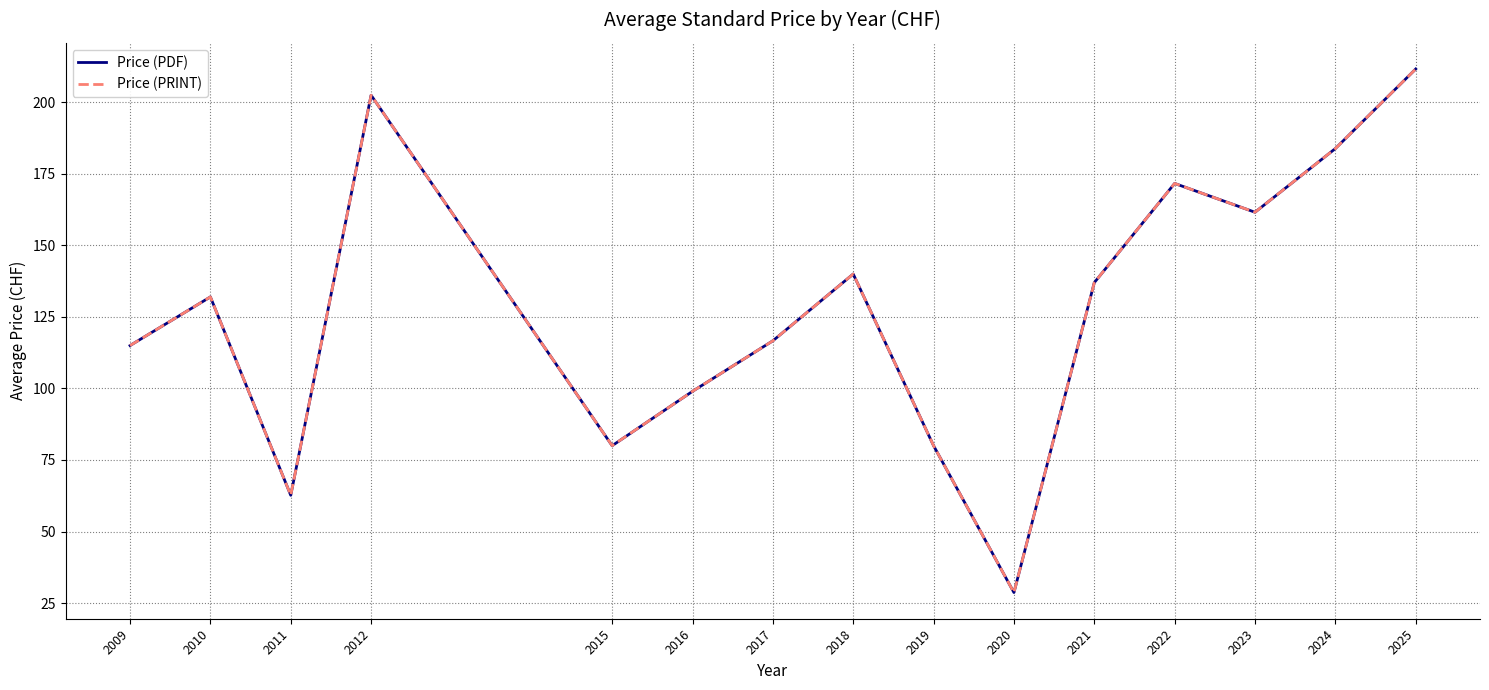

True or false: Price (PRINT) has a value of 47.7 at 2020.

False